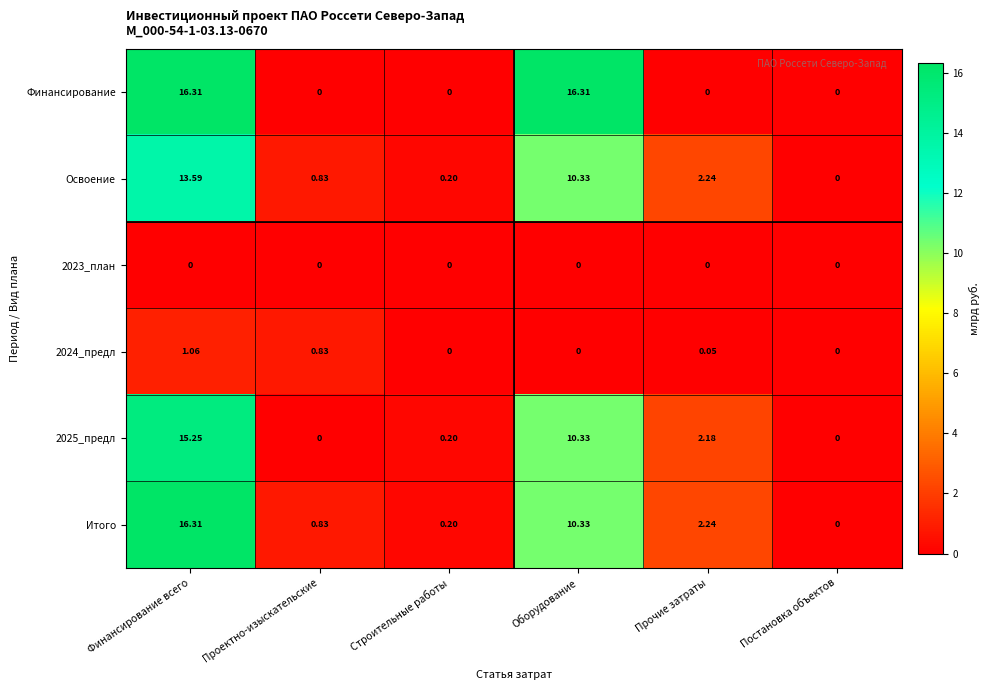

Which series has the largest total across all categories?

Финансирование